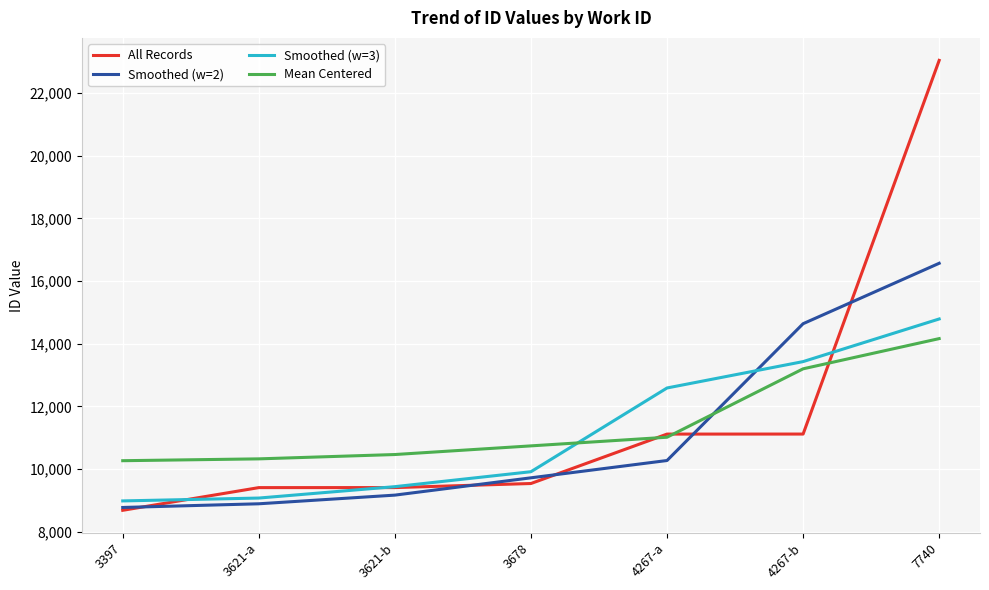

At which category is the sum across all series the highest?

7740